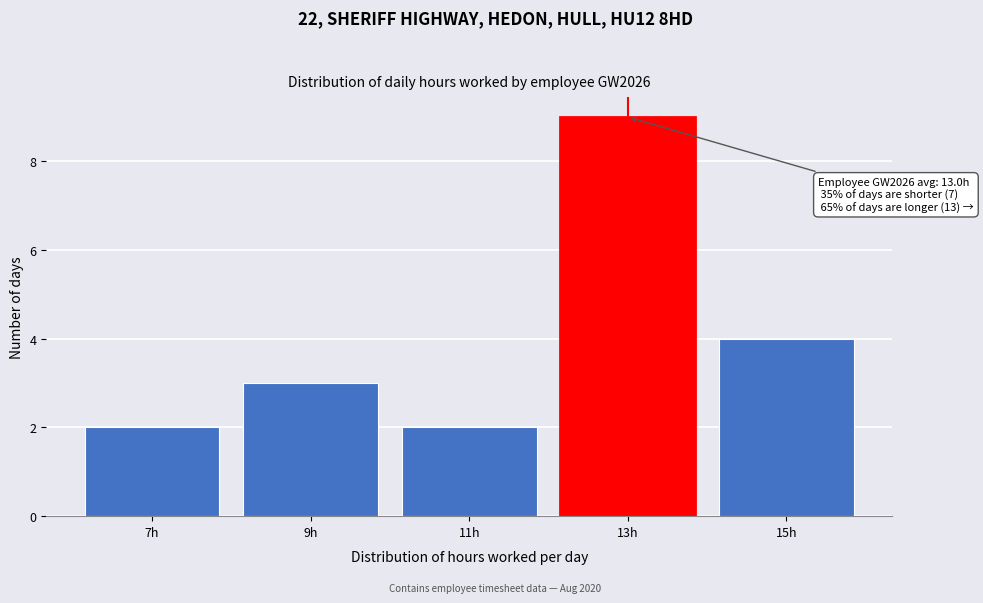

Reading right to left, list all the values displayed in this chart.

4	9	2	3	2